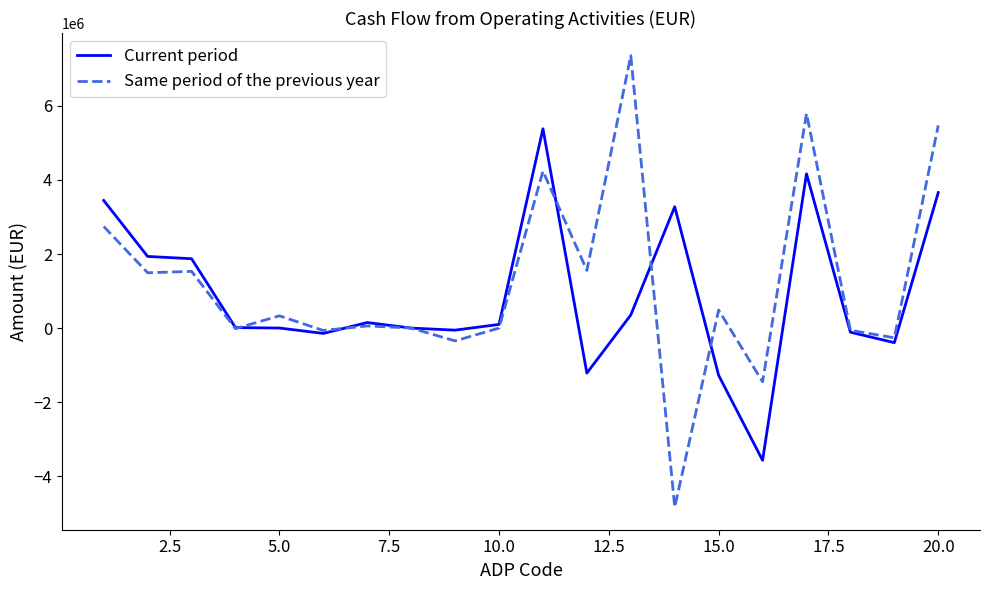

Which series ends up on top after the final intersection of Current period and Same period of the previous year?

Same period of the previous year